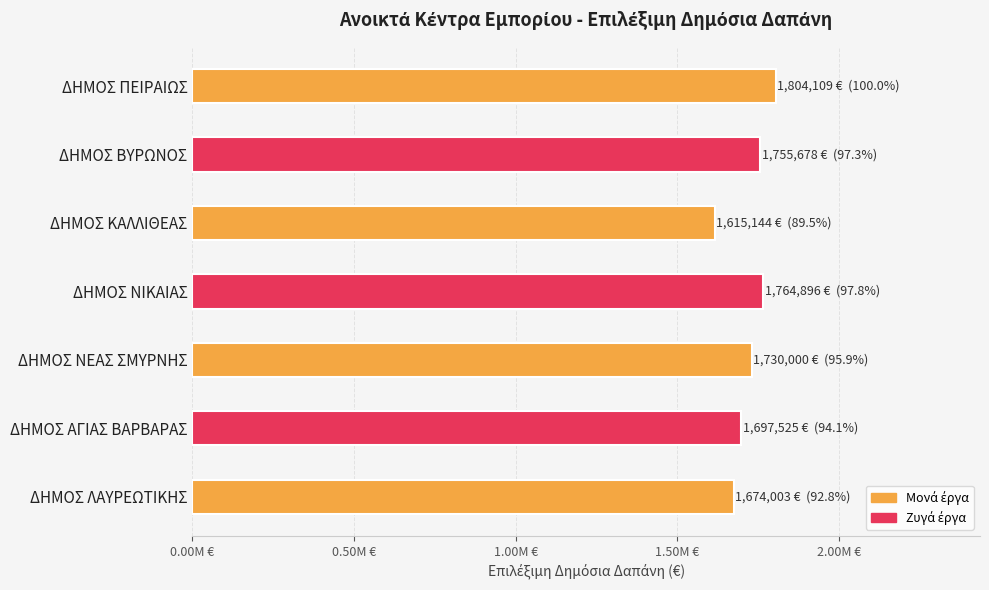

Are the bars horizontal?

Yes